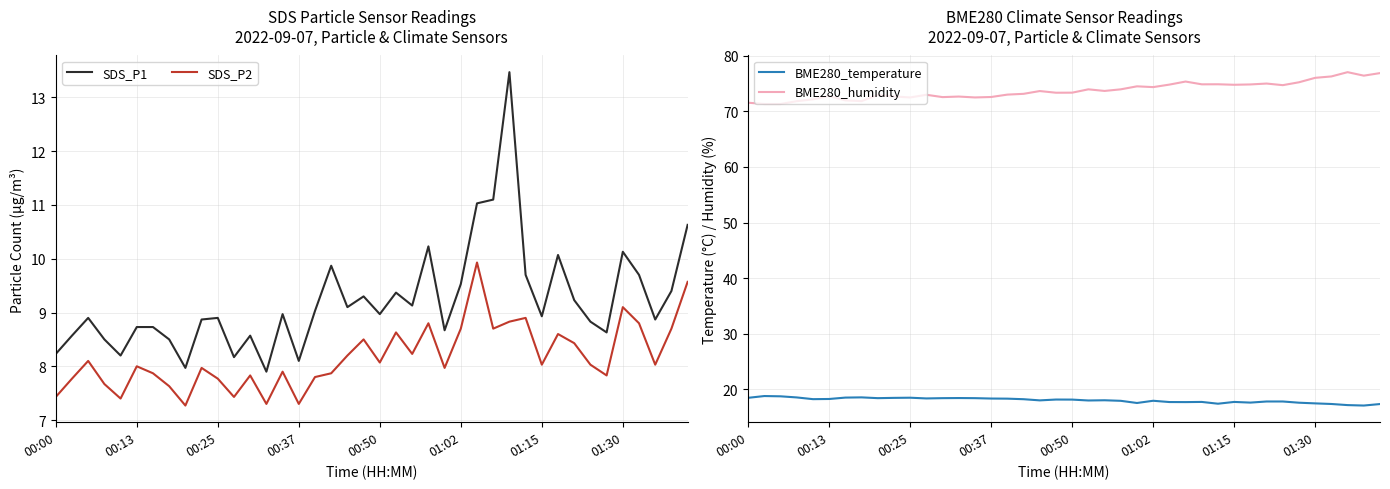

What are all the series names shown in the legend?

SDS_P1, SDS_P2, BME280_temperature, BME280_humidity